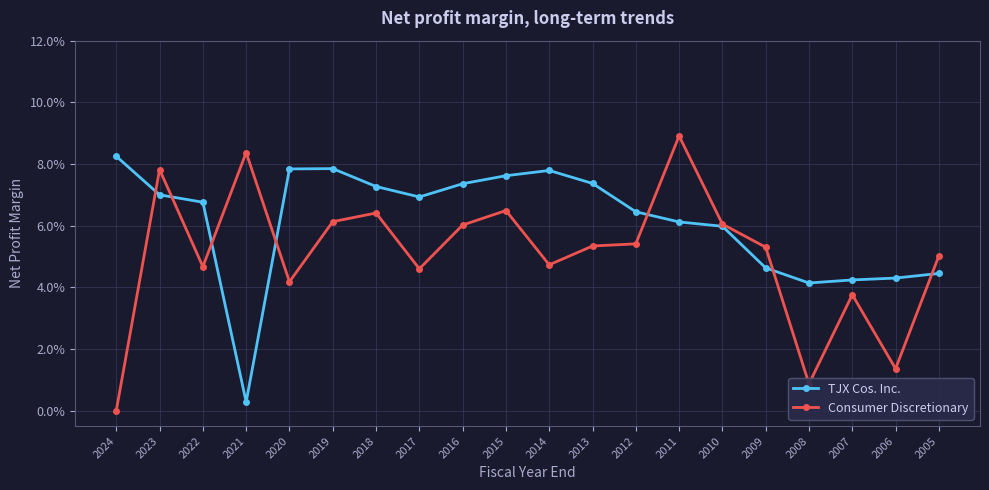

Reading right to left, list all the values displayed in this chart.

TJX Cos. Inc.: 2005=0.0	2006=0.0	2007=0.0	2008=0.0	2009=0.0	2010=0.1	2011=0.1	2012=0.1	2013=0.1	2014=0.1	2015=0.1	2016=0.1	2017=0.1	2018=0.1	2019=0.1	2020=0.1	2021=0.0	2022=0.1	2023=0.1	2024=0.1
Consumer Discretionary: 2005=0.1	2006=0.0	2007=0.0	2008=0.0	2009=0.1	2010=0.1	2011=0.1	2012=0.1	2013=0.1	2014=0.0	2015=0.1	2016=0.1	2017=0.0	2018=0.1	2019=0.1	2020=0.0	2021=0.1	2022=0.0	2023=0.1	2024=0.0